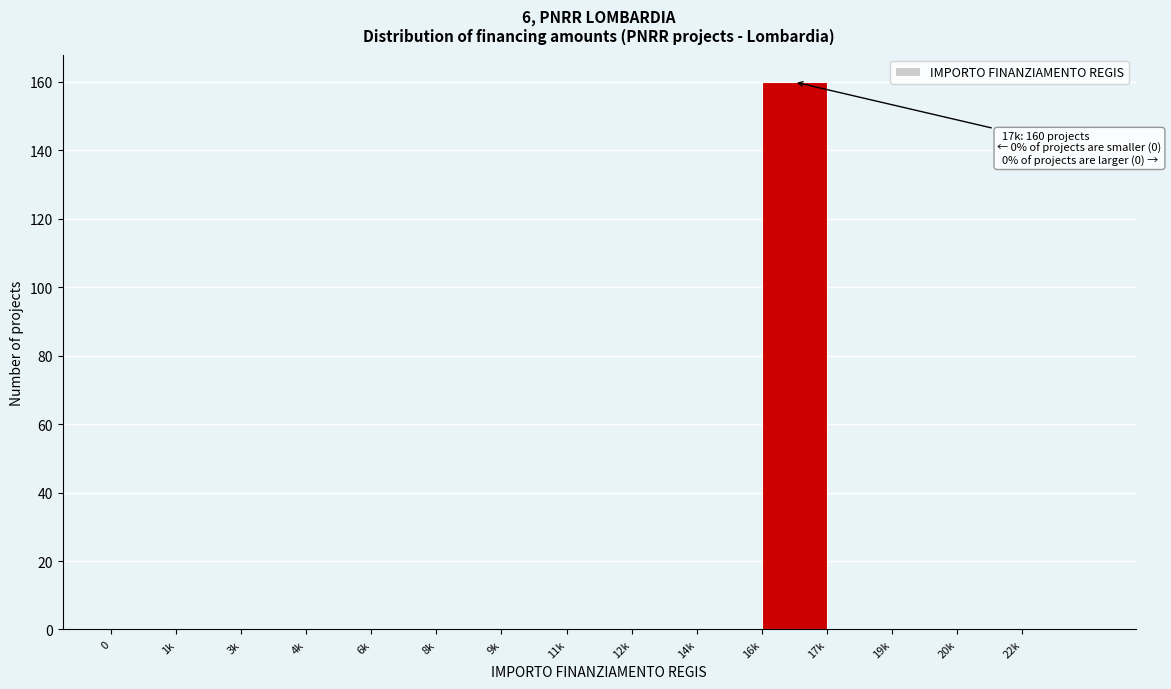

Reading right to left, extract all data points from this chart.

22k=0	20k=0	19k=0	17k=0	16k=160	14k=0	12k=0	11k=0	9k=0	8k=0	6k=0	4k=0	3k=0	1k=0	0=0